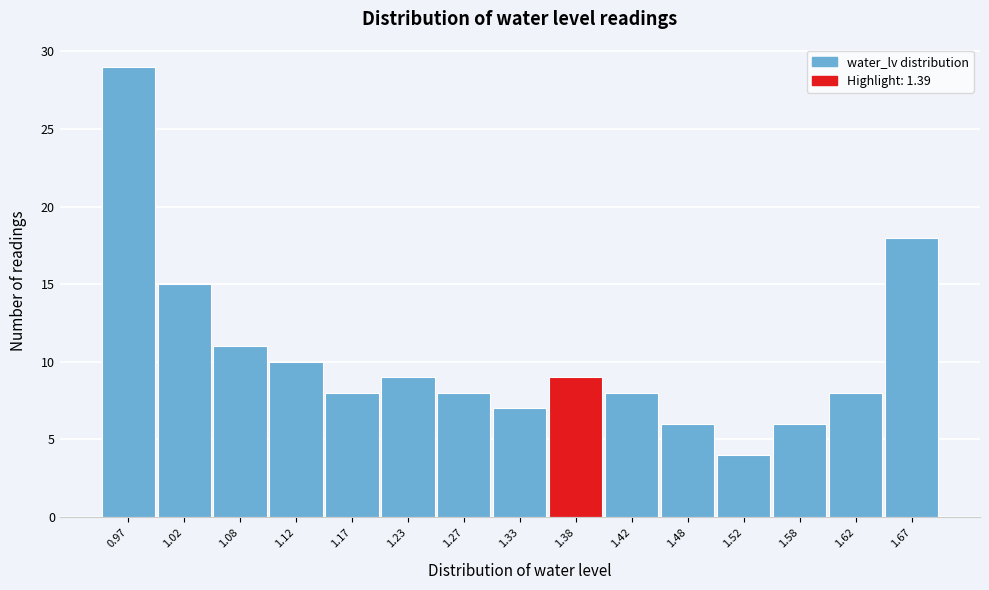

Reading left to right, transcribe this chart: for each bar, give the range it covers on the x-axis and its height. The values are not printed on the chart, so give them approximately, as read against the axis.

0.95 to 1.00: 29
1.00 to 1.05: 15
1.05 to 1.10: 11
1.10 to 1.15: 10
1.15 to 1.20: 8
1.20 to 1.25: 9
1.25 to 1.30: 8
1.30 to 1.35: 7
1.35 to 1.40: 9
1.40 to 1.45: 8
1.45 to 1.50: 6
1.50 to 1.55: 4
1.55 to 1.60: 6
1.60 to 1.65: 8
1.65 to 1.70: 18